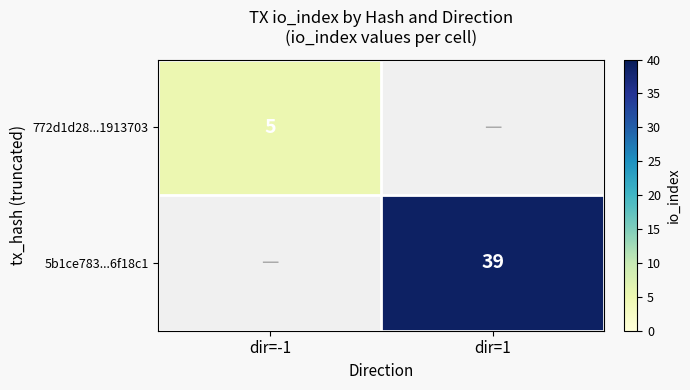

True or false: 772d1d28...1913703 has a value of 5 at dir=-1.

True